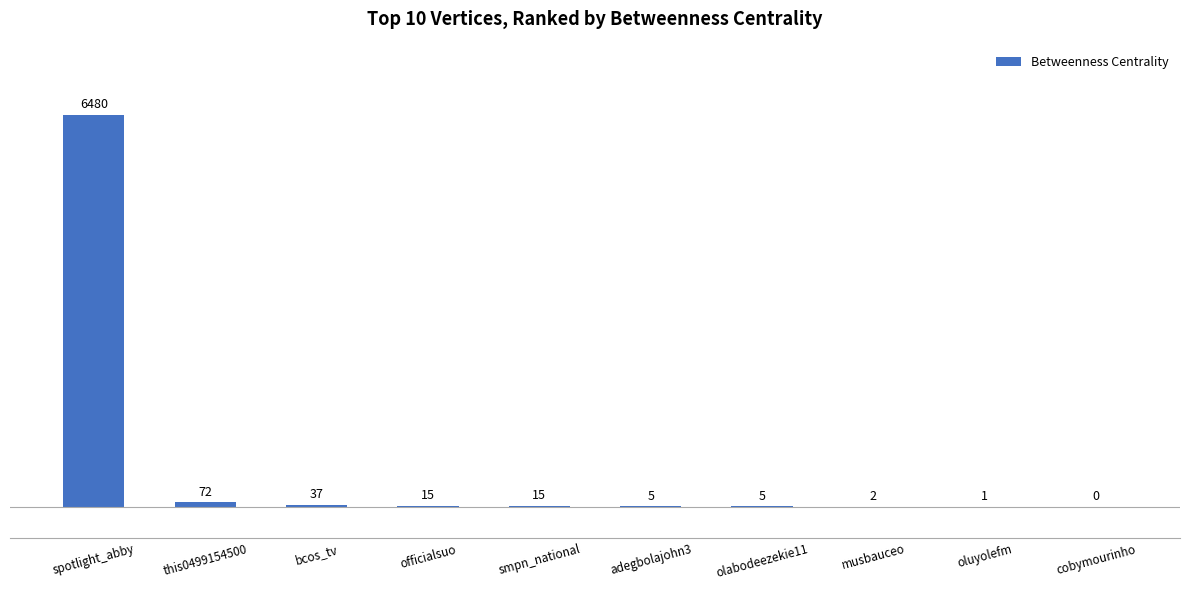

Reading left to right, what are all the values shown in this chart?

spotlight_abby=6480	this0499154500=72	bcos_tv=37	officialsuo=15	smpn_national=15	adegbolajohn3=5	olabodeezekie11=5	musbauceo=2	oluyolefm=1	cobymourinho=0